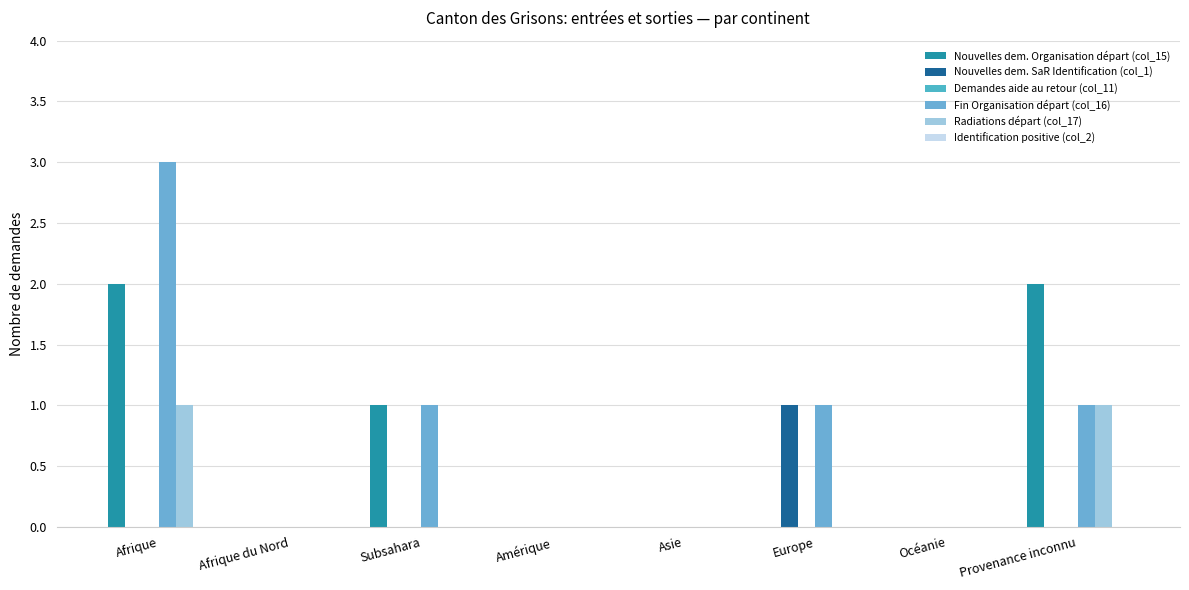

How many groups of bars are there?

8